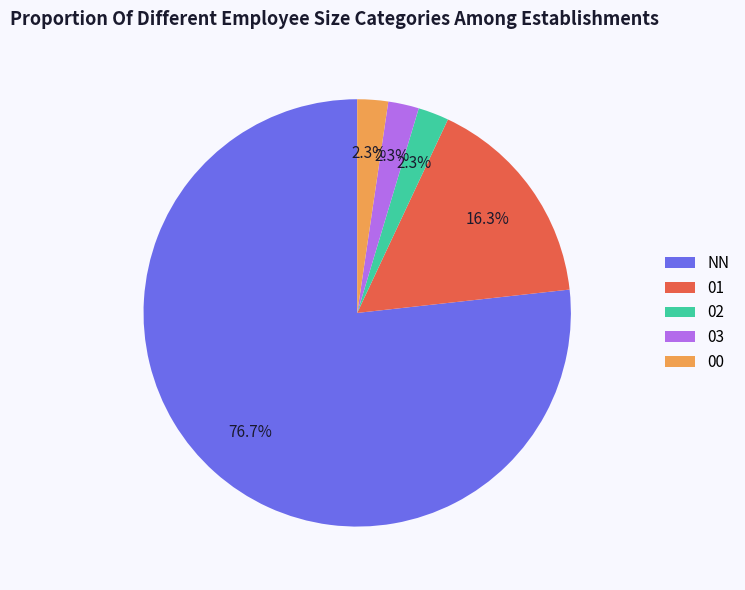

To the nearest percent, what is the combined percentage of 02 and NN?

79%